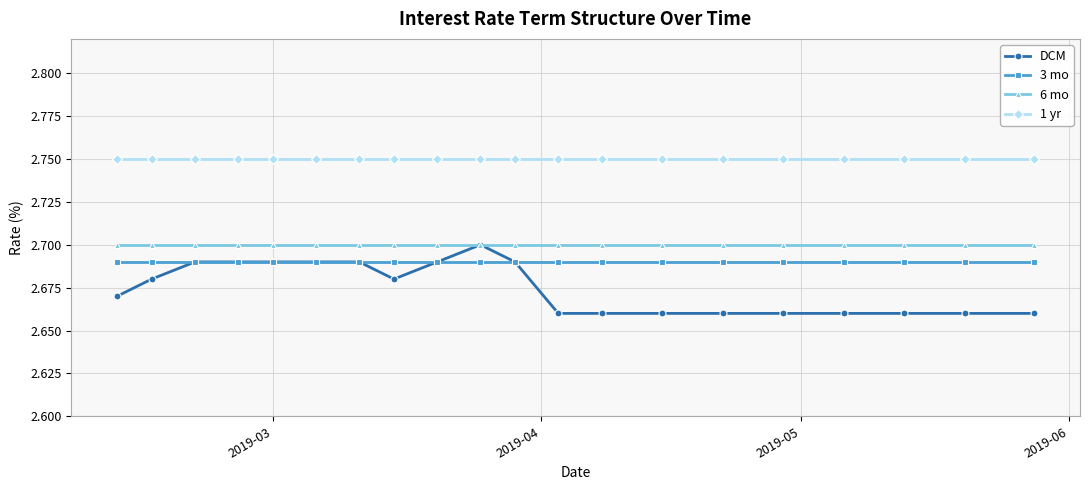

True or false: 6 mo and 3 mo cross at least once.

False